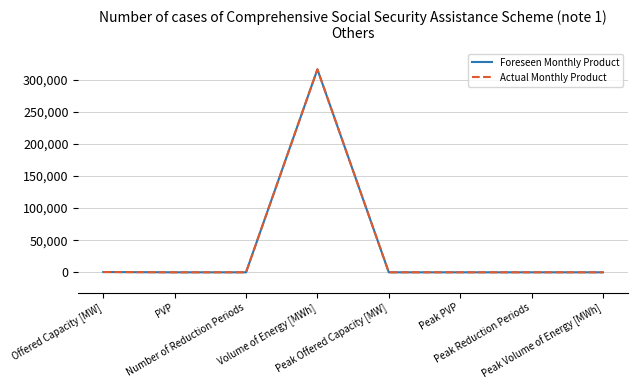

At which label does Foreseen Monthly Product reach its peak?

Volume of Energy [MWh]